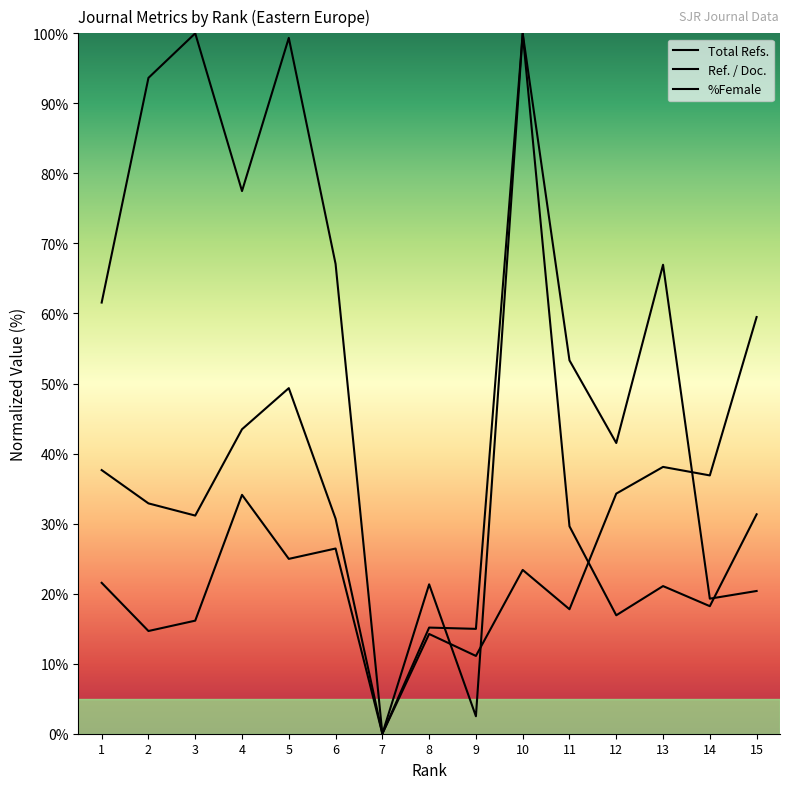

List the series in order of their peak value, lowest first.

Total Refs., Ref. / Doc., %Female